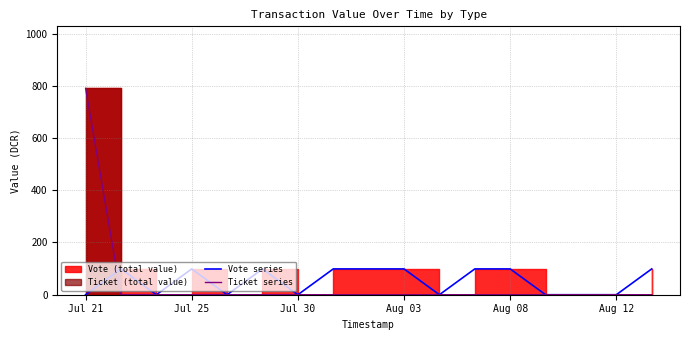

Which category has the lowest value in the Vote series series?

Jul 21